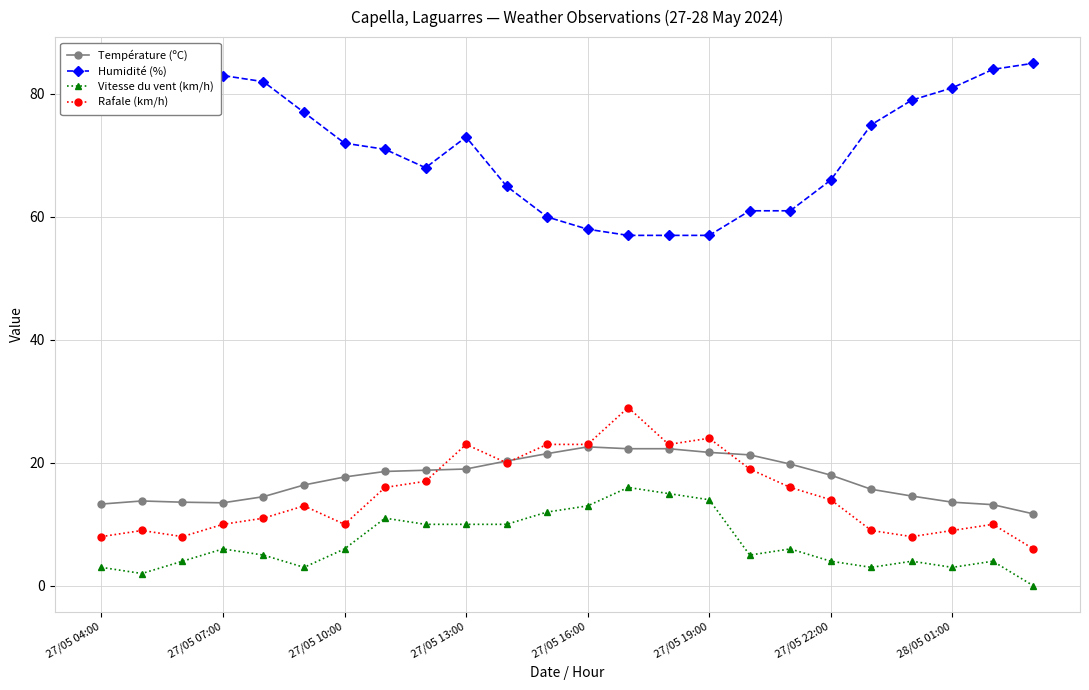

What is the value of the Température (ºC) point at the 6th from the left?

16.4